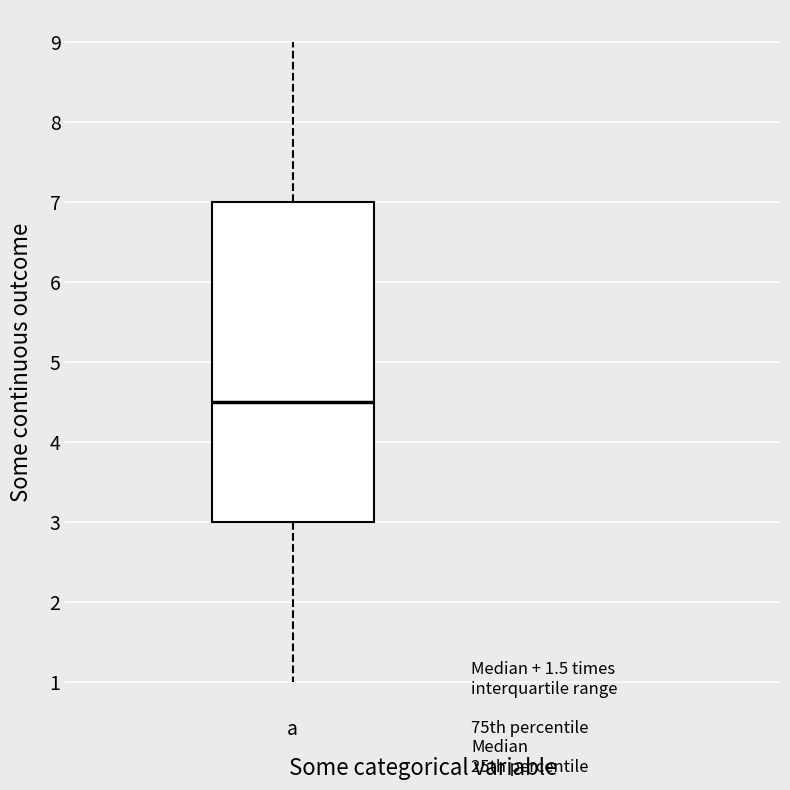

Transcribe this box plot: give where the median line is, the range the box spans, and where the two whiskers end, as read against the y-axis. The values are not printed on the chart, so give them approximately, as read against the axis.

median 4.5, box 3.0 to 7.0, whiskers 1.0 to 9.0